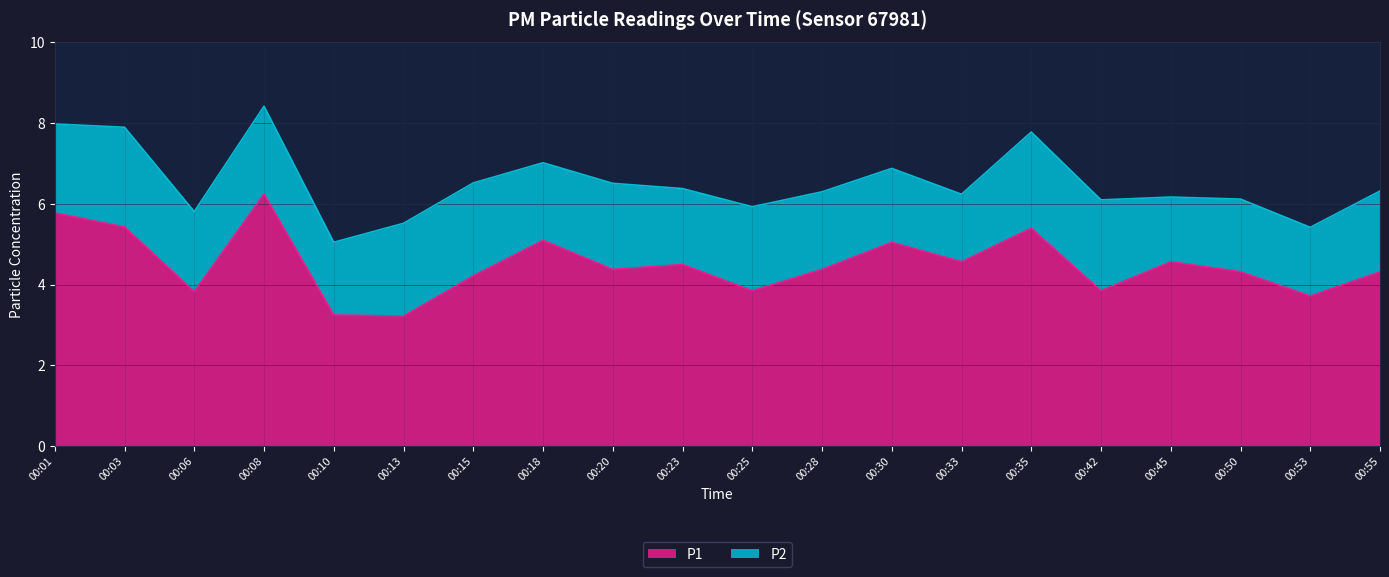

The chart shows a value of 8.8 at 00:18. True or false?

False